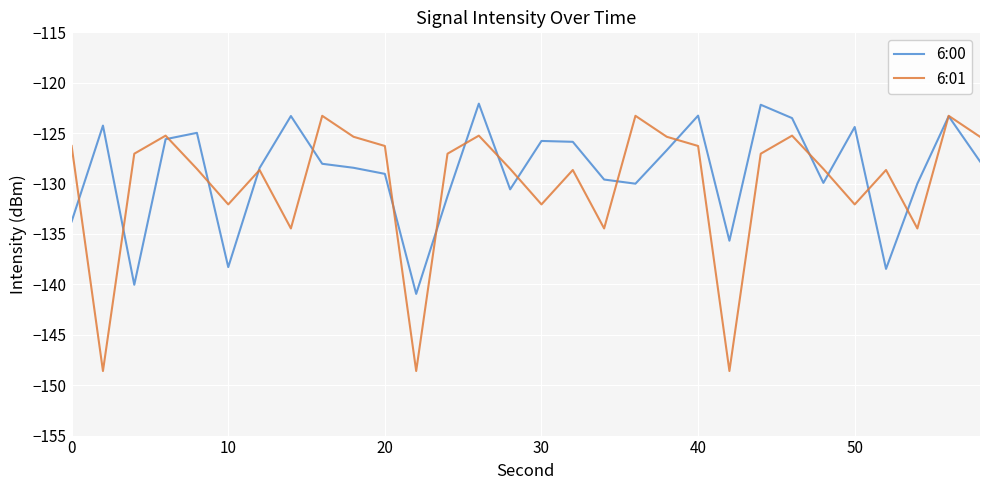

What is the minimum value for 6:00?

-140.9